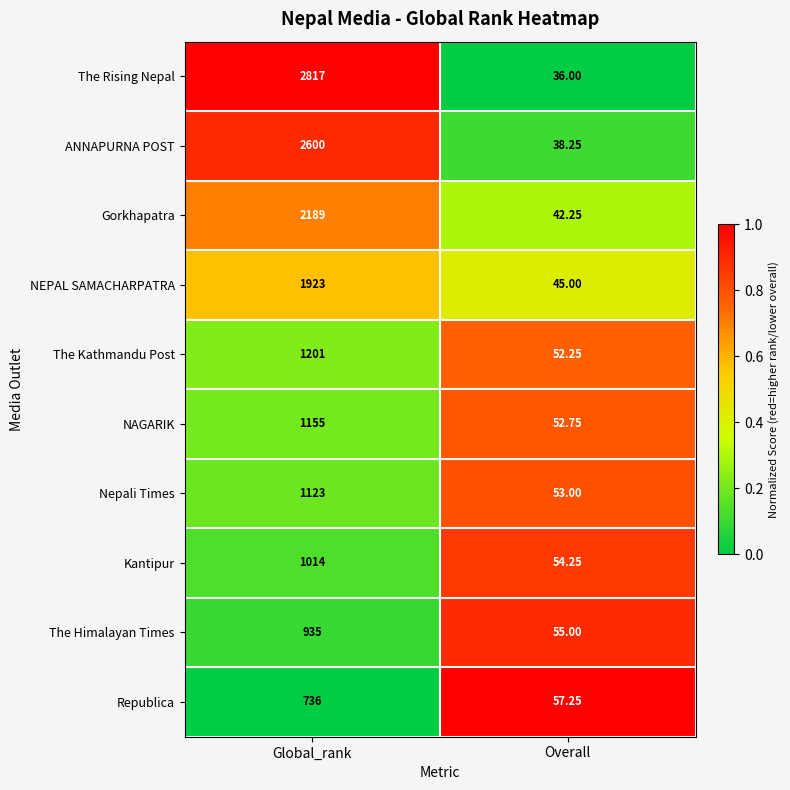

Between Global_rank and Overall, which series saw the biggest shift?

The Rising Nepal